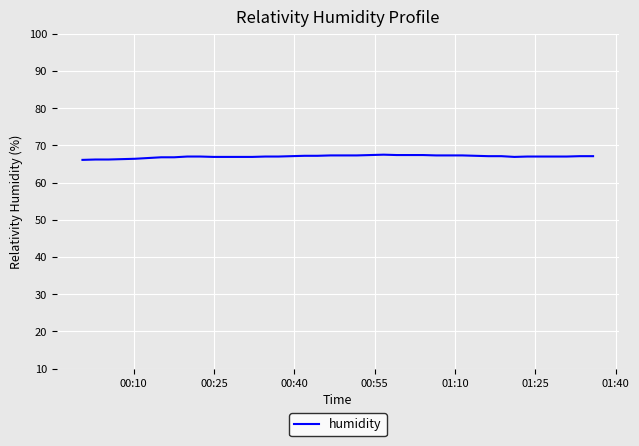

What is the greatest value displayed?

67.5